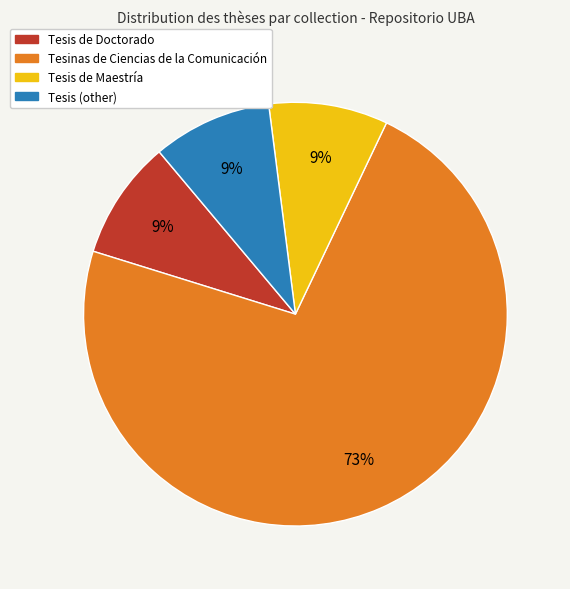

What is the largest slice in the pie chart?

Tesinas de Ciencias de la Comunicación